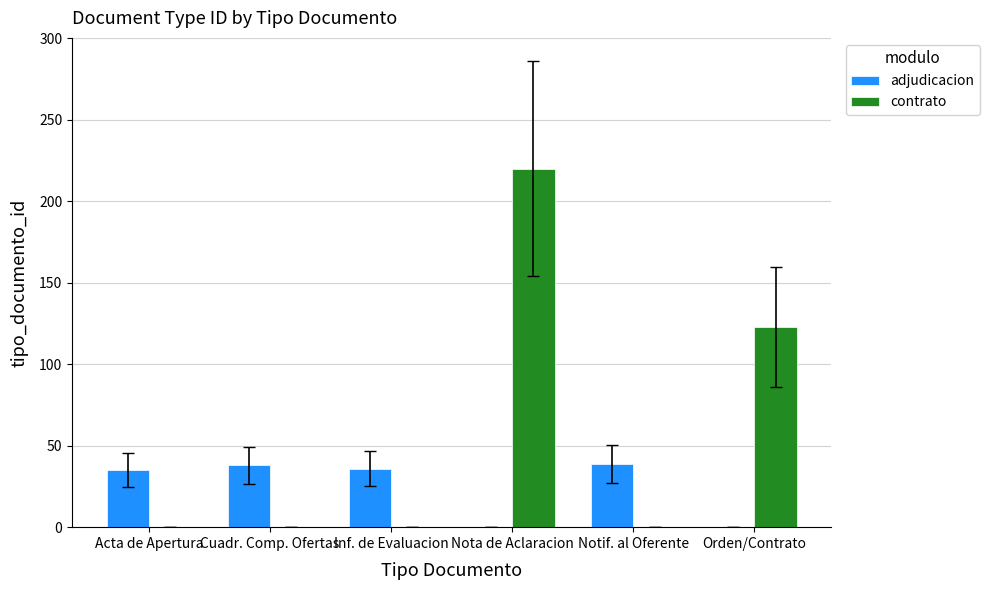

At which label is contrato closest to 110?

Orden/Contrato